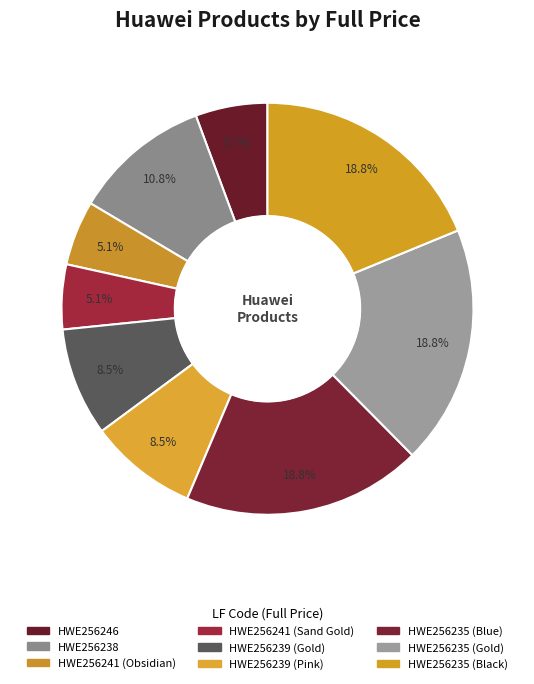

Count the number of slices in the pie.

9